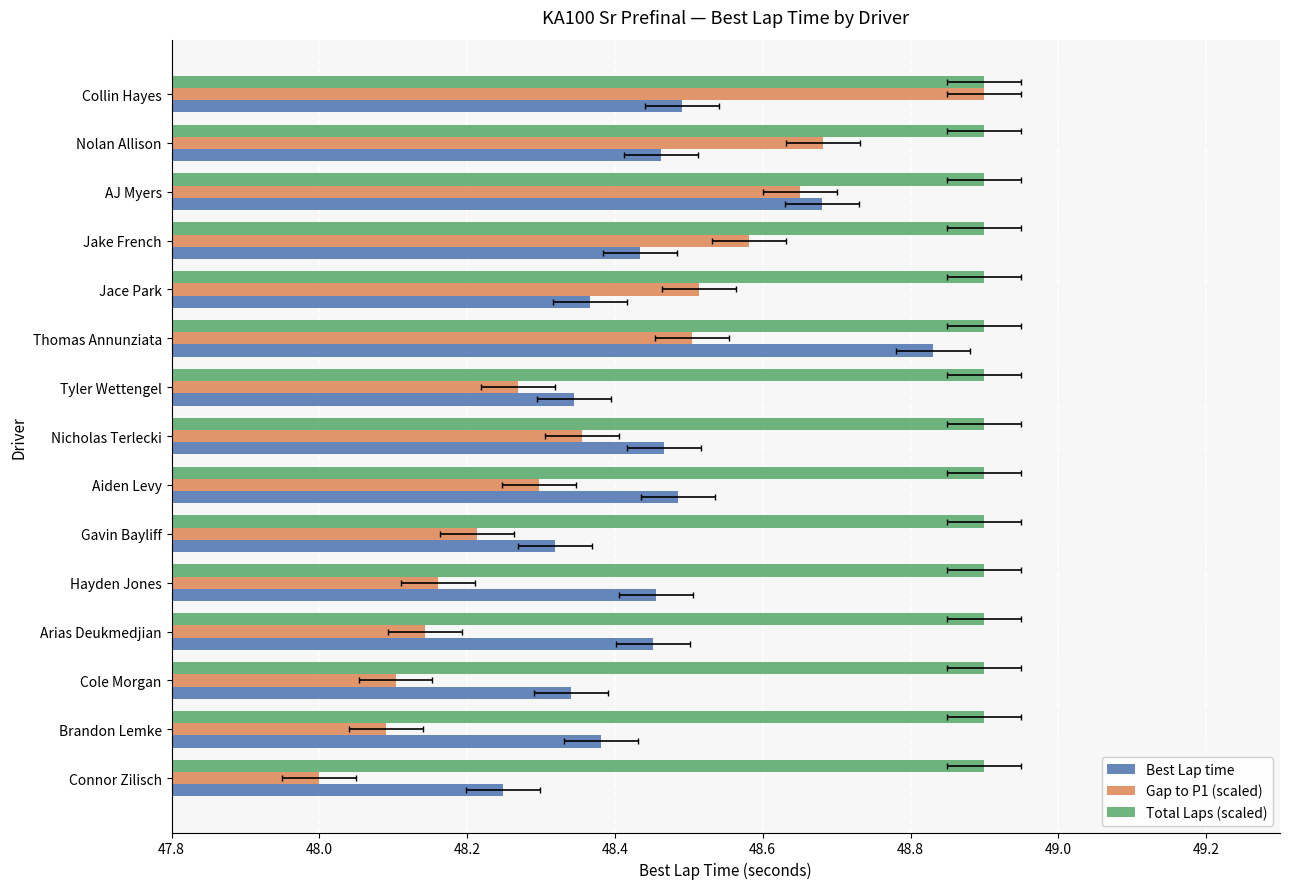

Is it true that Best Lap time equals 28.8 at Connor Zilisch?

False